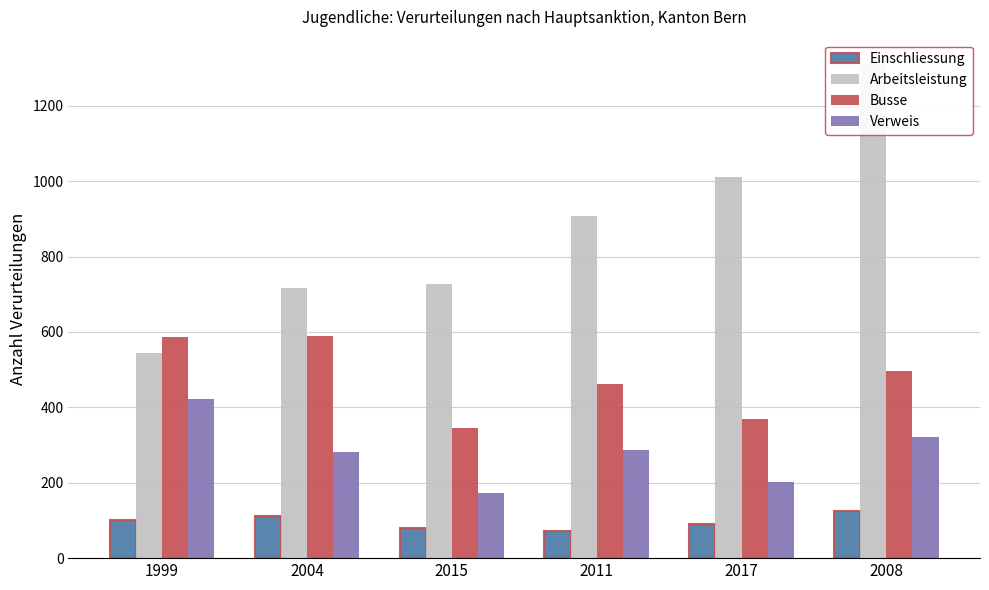

What position from the right is 2017?

2